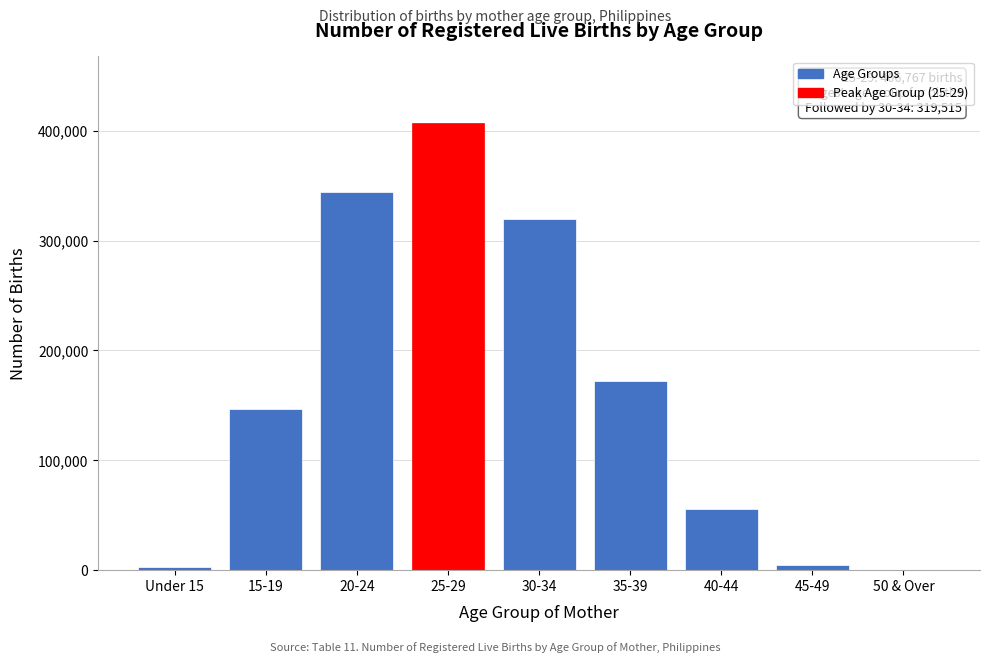

Is it true that the value at 30-34 is 87488?

False